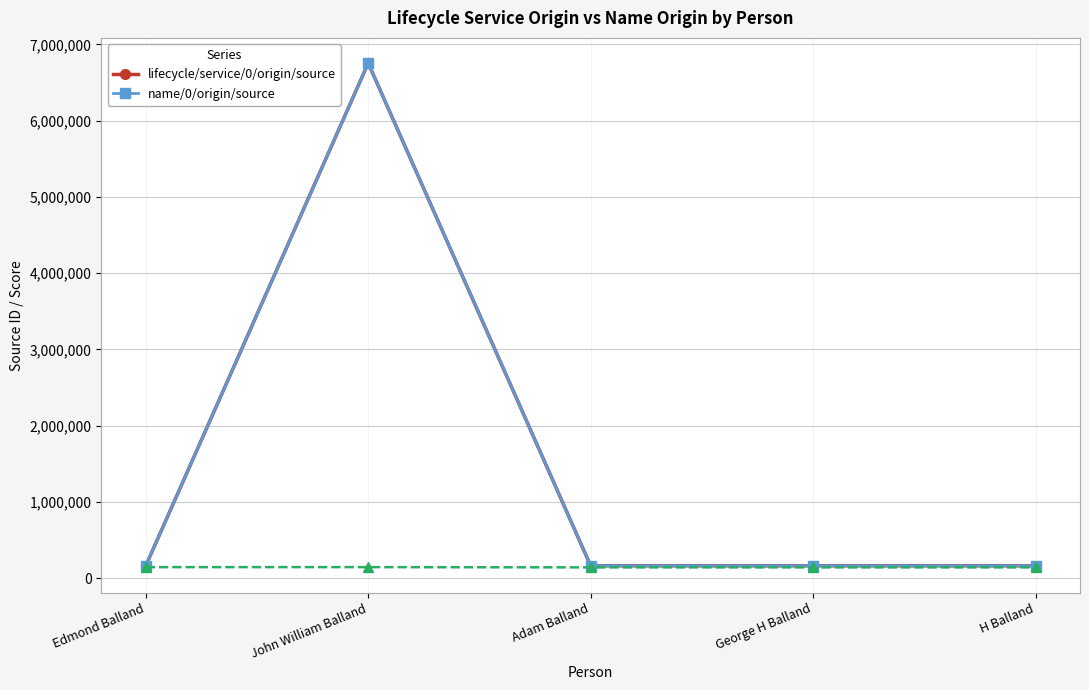

The value of name/0/origin/source at George H Balland is 230737. True or false?

False